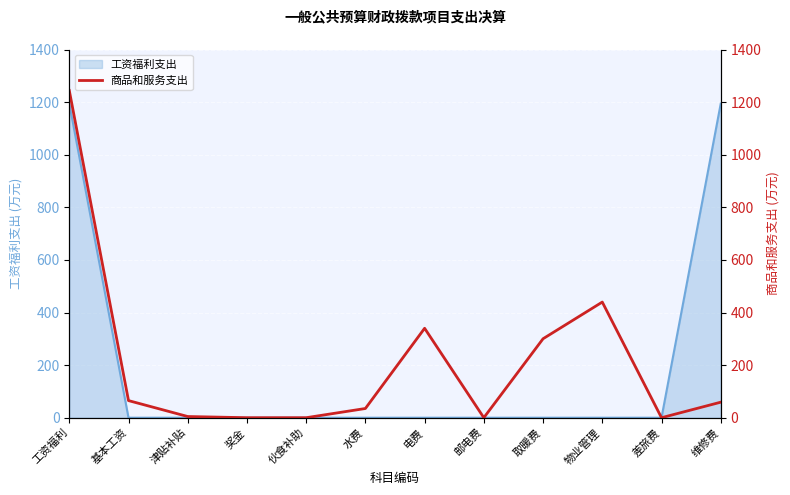

How many data points does each series have?

12